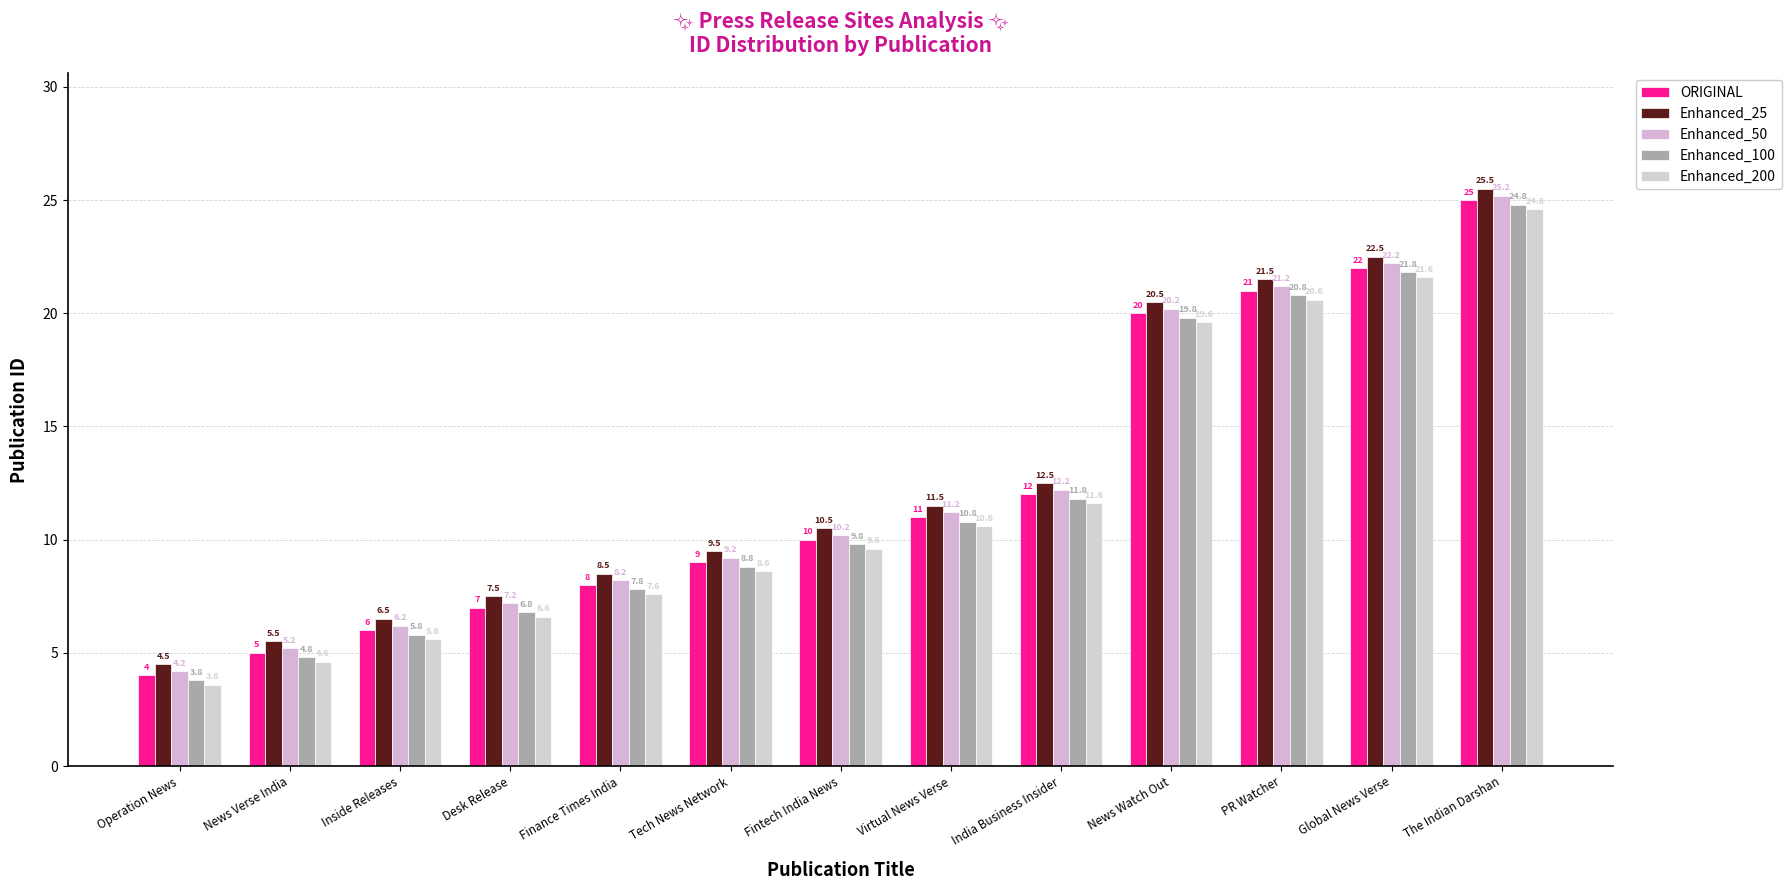

List the labels in order of Enhanced_25 value, smallest first.

Operation News, News Verse India, Inside Releases, Desk Release, Finance Times India, Tech News Network, Fintech India News, Virtual News Verse, India Business Insider, News Watch Out, PR Watcher, Global News Verse, The Indian Darshan